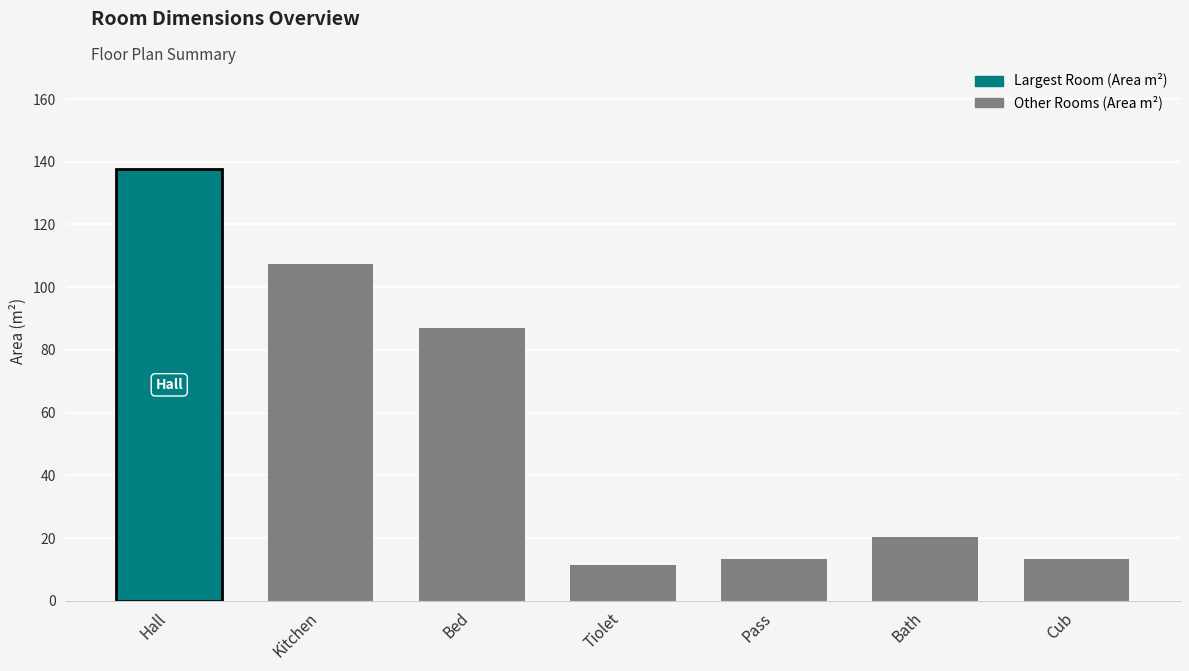

The Length series shows 4.6 at Tiolet. True or false?

False